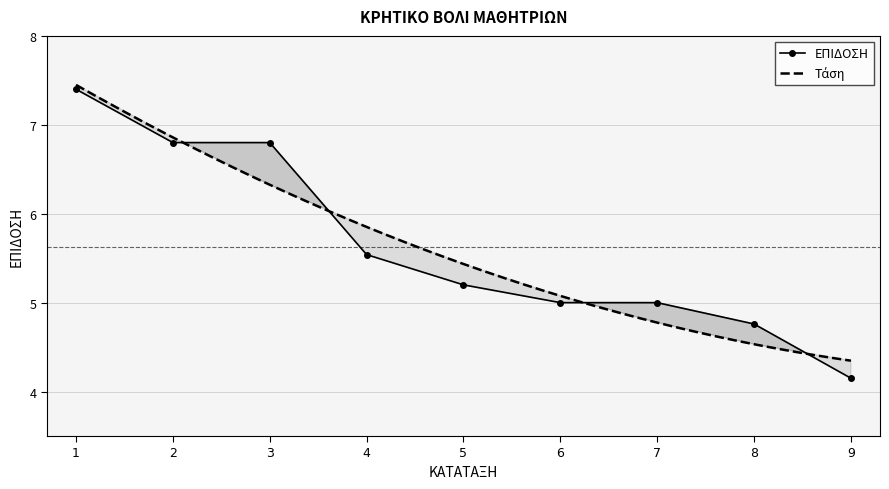

The value at 9 is 2.7. True or false?

False